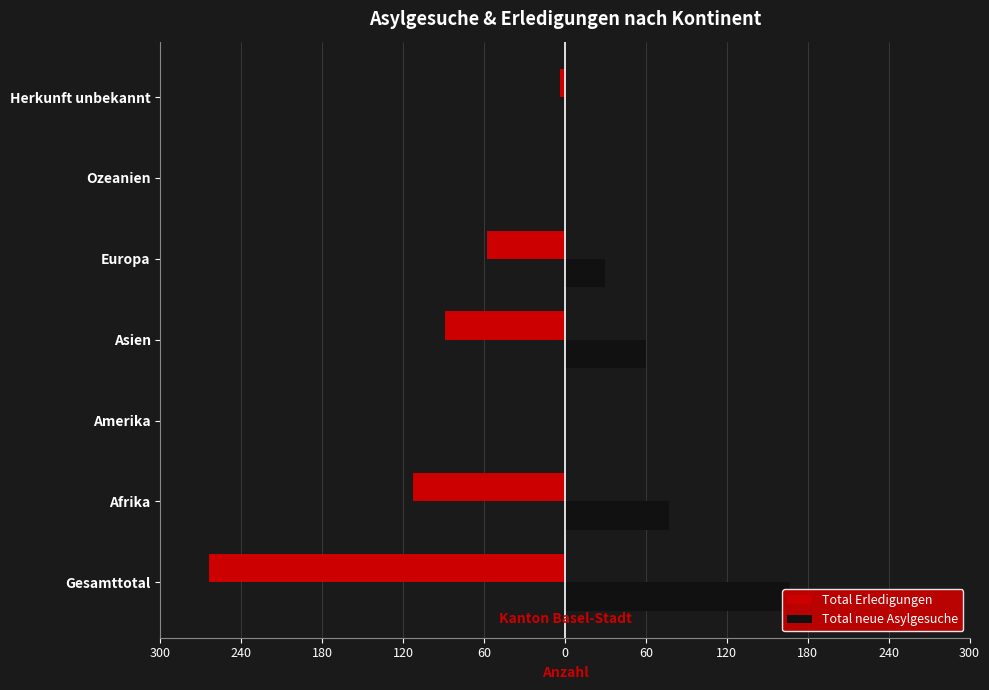

Which series changed the most between Gesamttotal and Europa?

Total Erledigungen